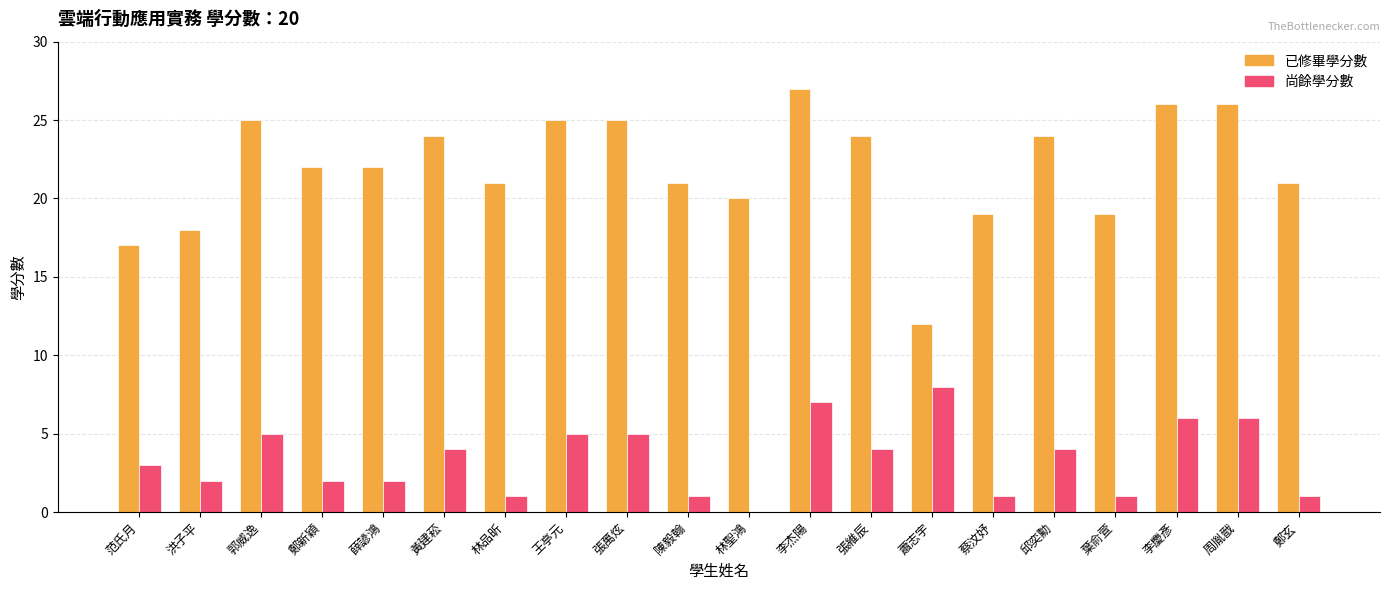

At which label does 尚餘學分數 first exceed 4?

郭威逸